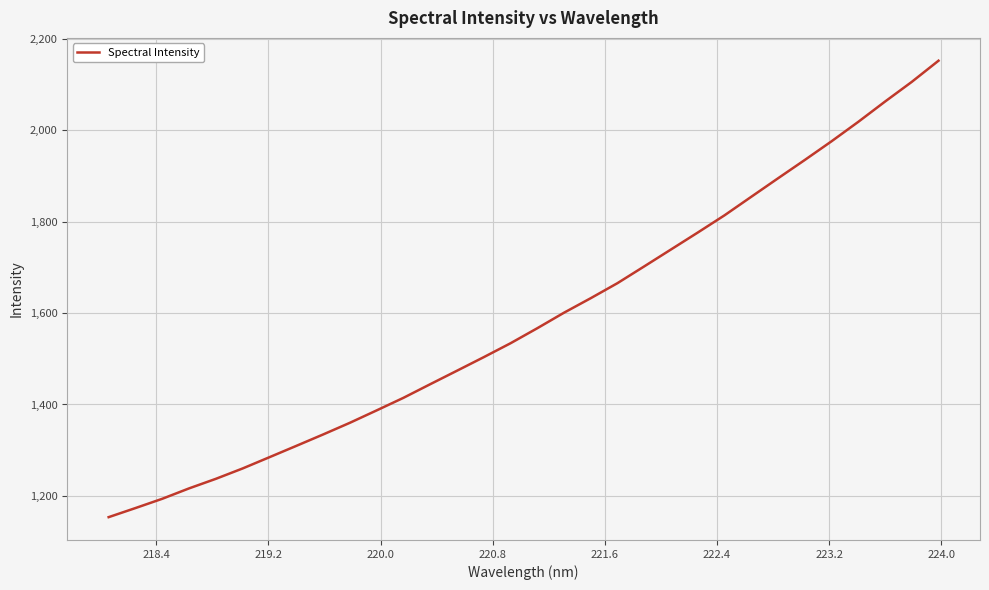

Does the chart display data point markers on the line(s)?

No